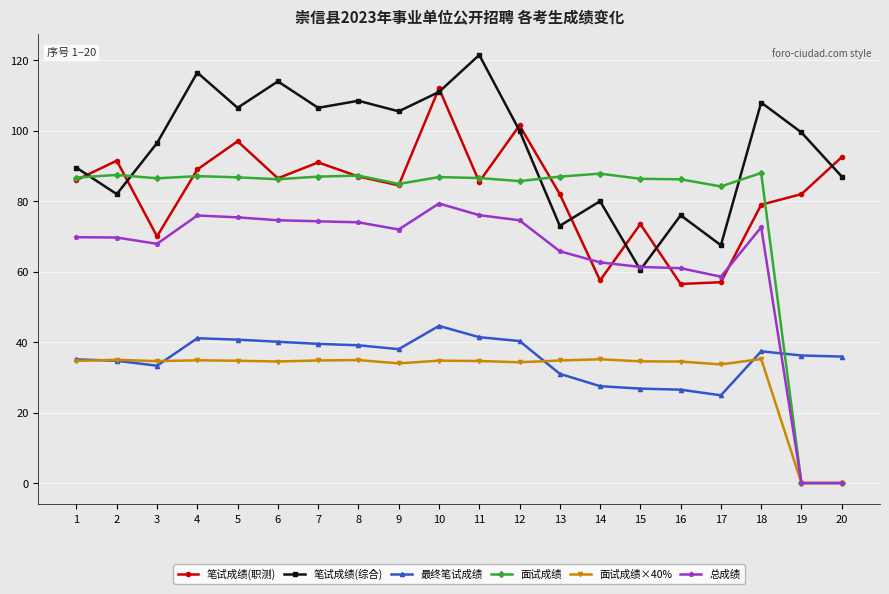

At which label does 总成绩 reach its peak?

10